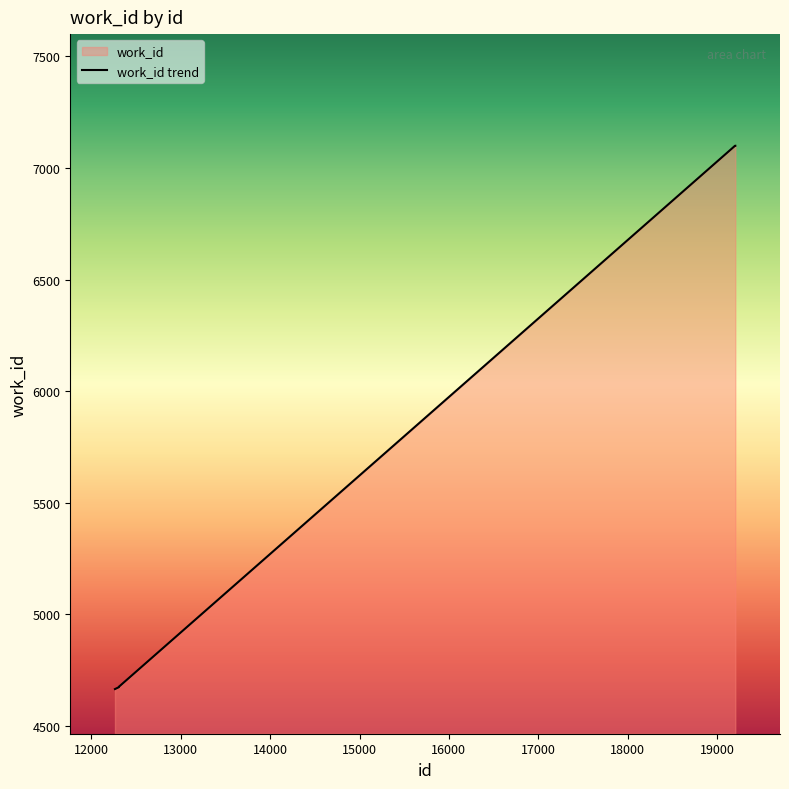

How many lines are shown in the chart?

1